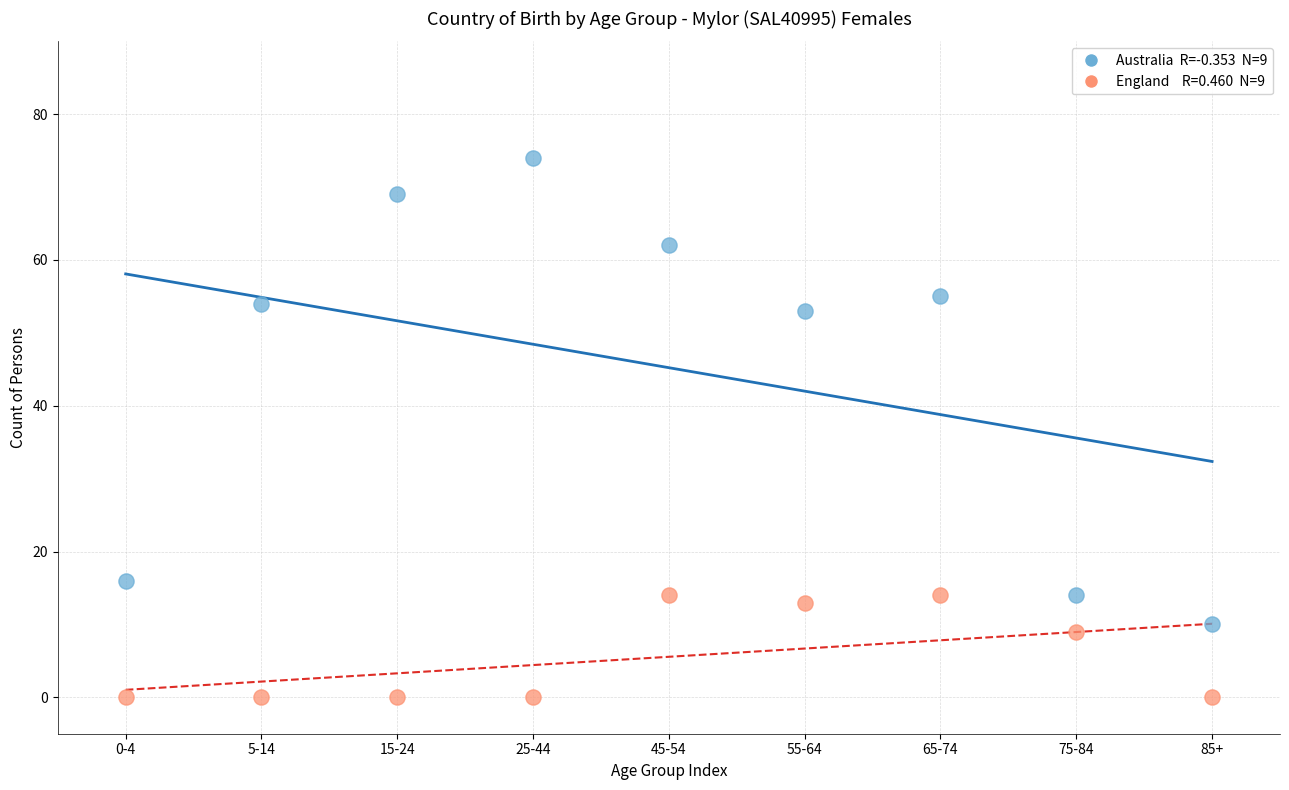

Across all series, what Y value is closest to 37?

53